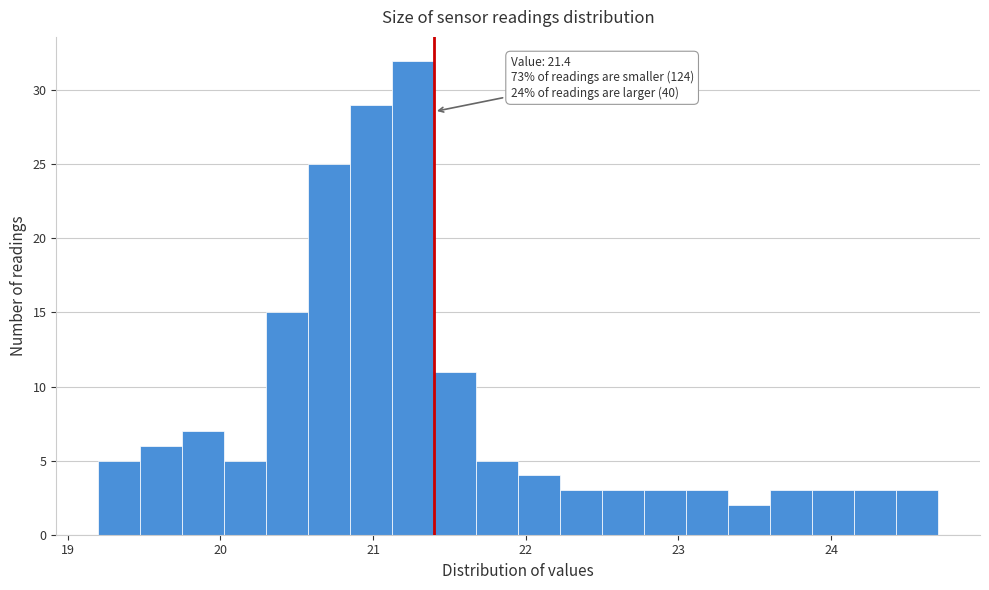

Read against the x-axis, roughly where is the centre of the tallest bar?

21.3